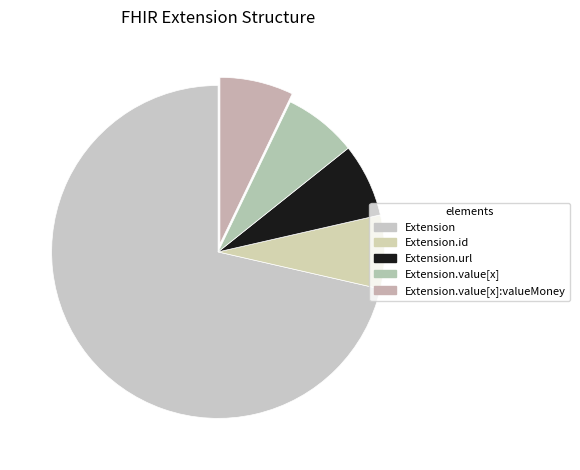

What is the largest slice in the pie chart?

Extension